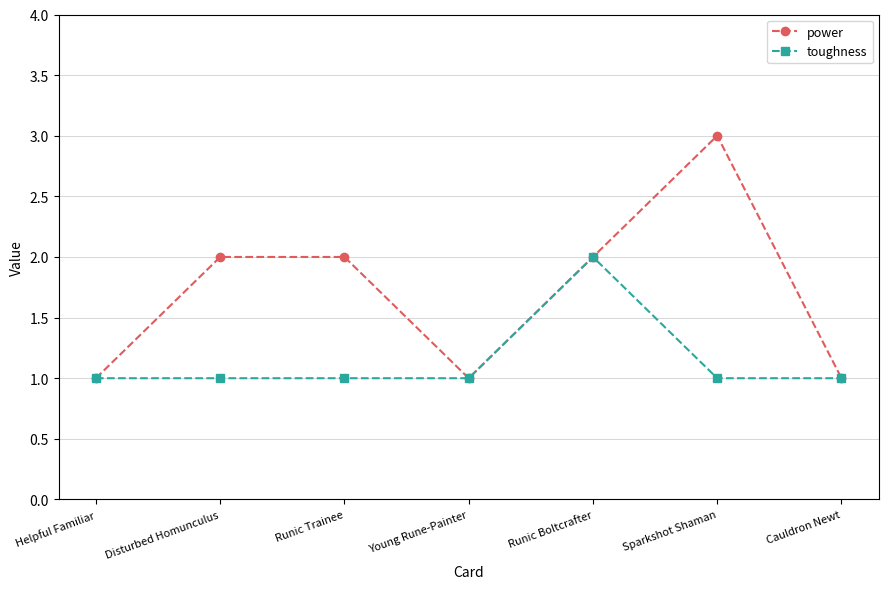

What is the label of the 6th point from the right?

Disturbed Homunculus